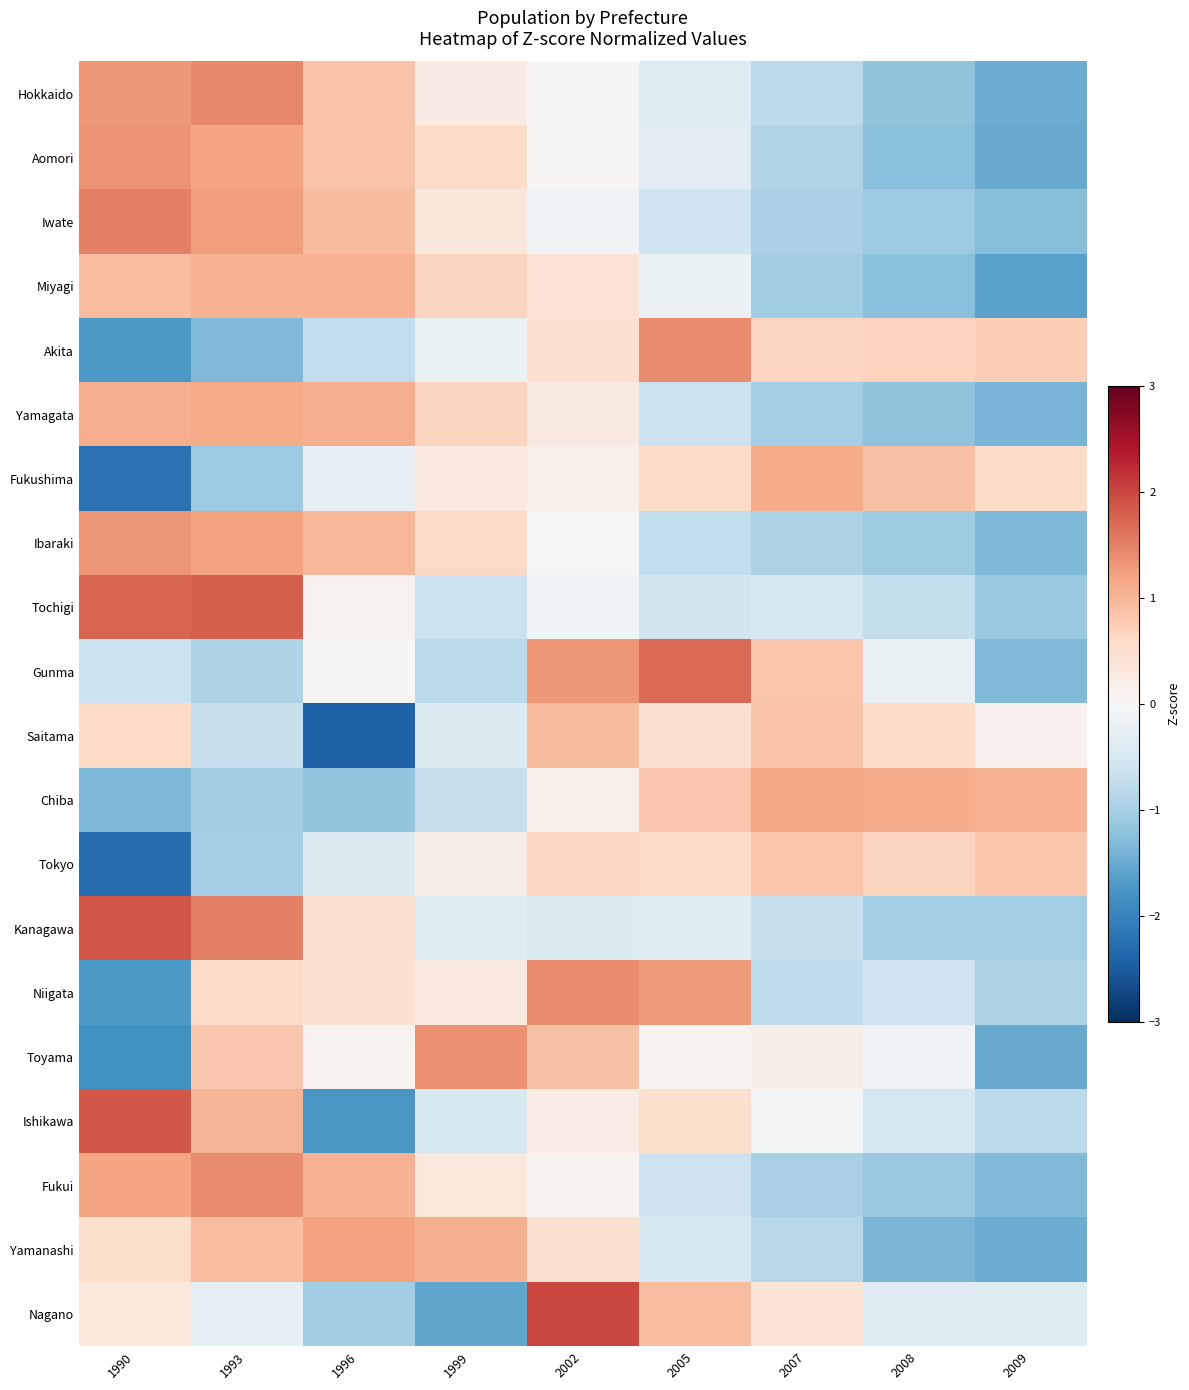

Rank the series at 1999 from lowest to highest value.

Nagano, Gunma, Chiba, Tochigi, Ishikawa, Saitama, Kanagawa, Akita, Tokyo, Hokkaido, Niigata, Fukushima, Fukui, Iwate, Aomori, Ibaraki, Yamagata, Miyagi, Yamanashi, Toyama